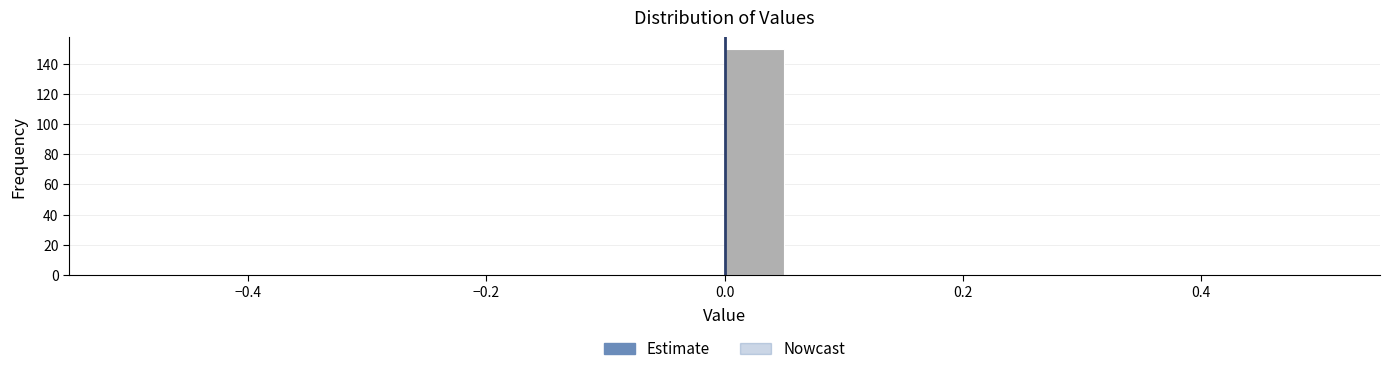

Around what value on the x-axis is the tallest bar? Give the approximate position of its centre, as read against the axis.

0.02